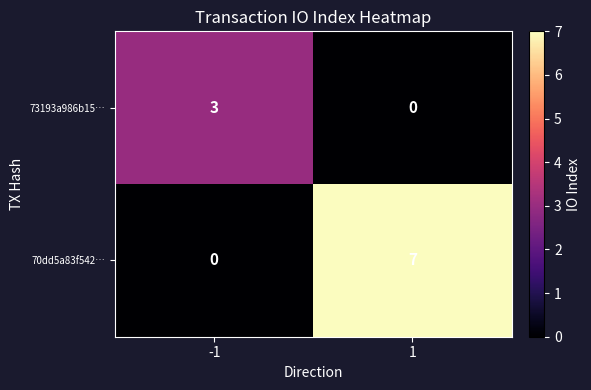

What is the difference between the 70dd5a83f542… values at -1 and 1?

7